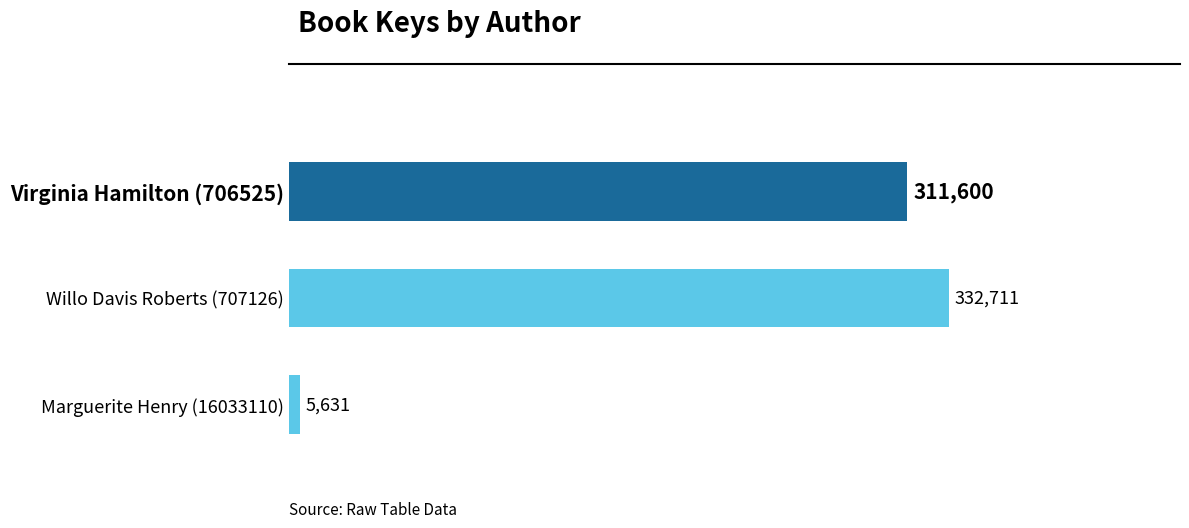

Rank the categories by value from highest to lowest.

Willo Davis Roberts (707126), Virginia Hamilton (706525), Marguerite Henry (16033110)